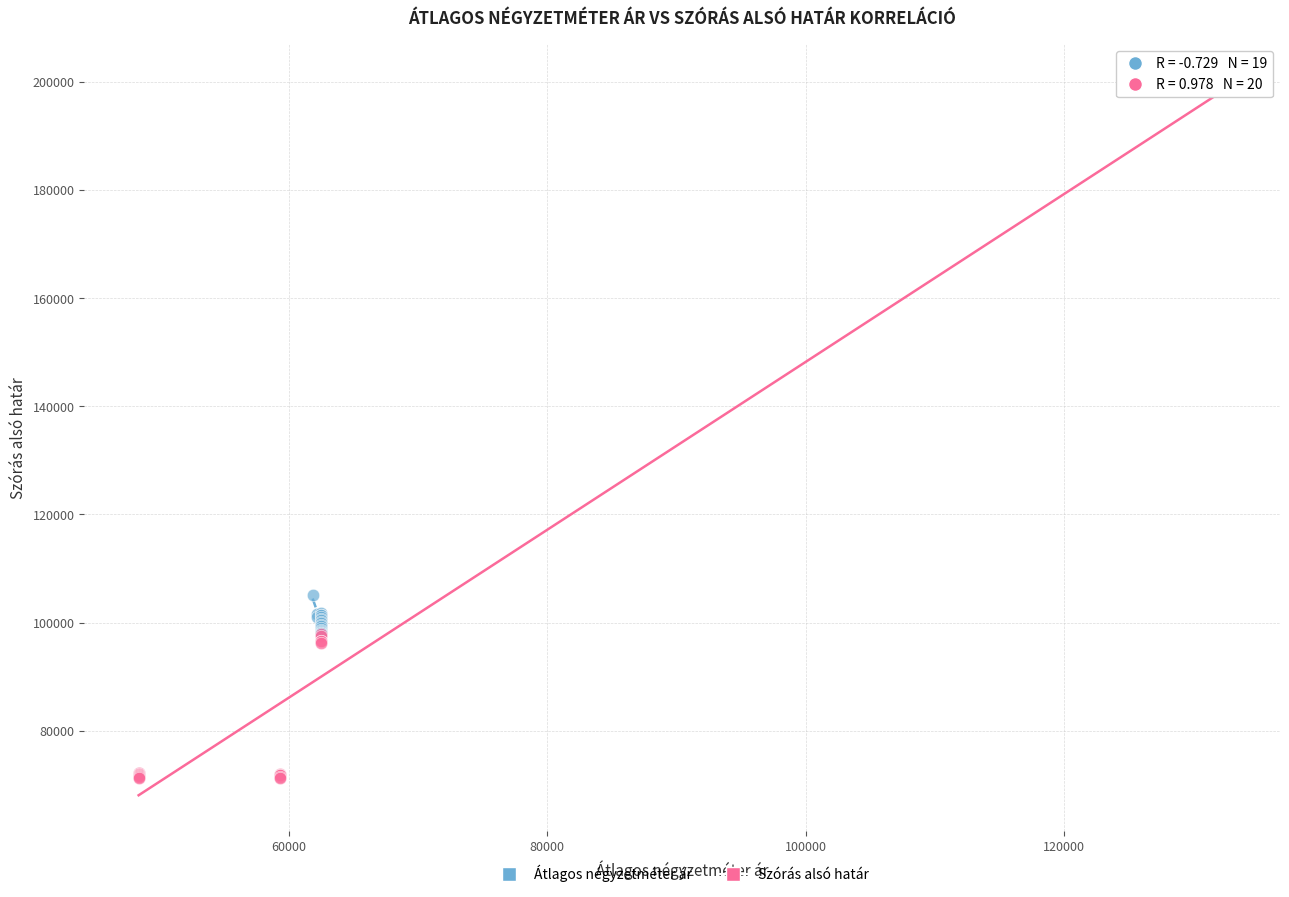

Which series contains the highest Y value?

Szórás alsó határ